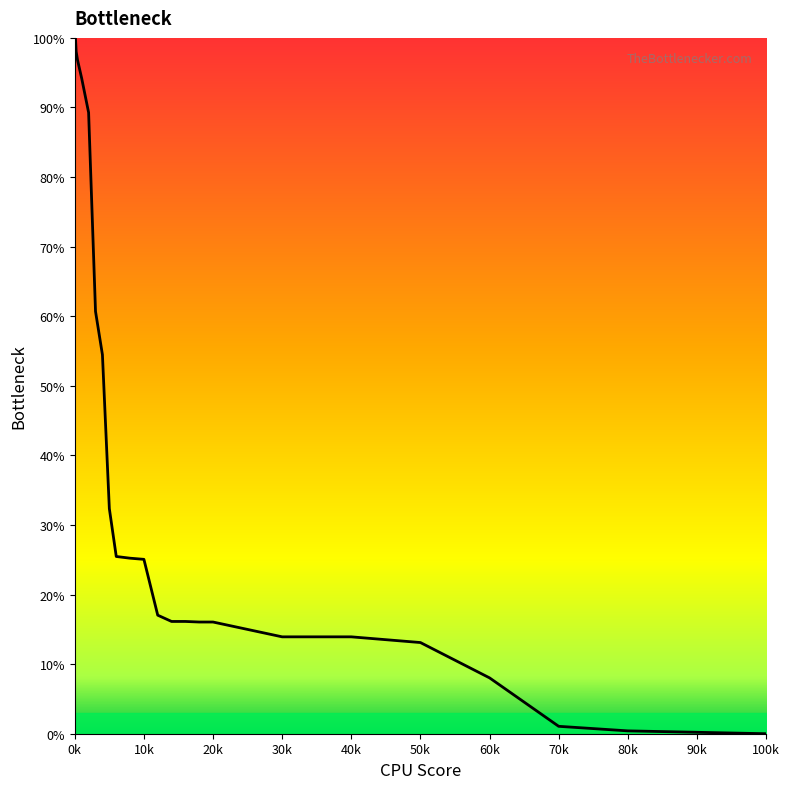

What is the maximum value shown in the chart?

100.0